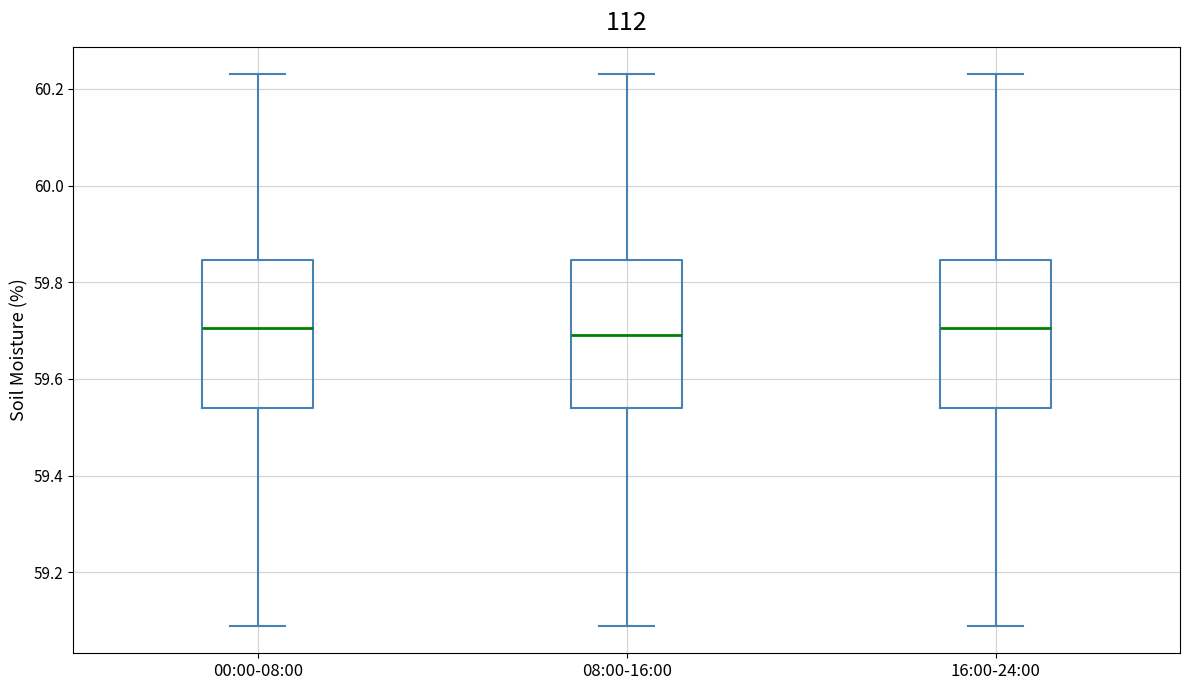

Where does the lower whisker of the box for 08:00-16:00 end on the y-axis? The values are not printed on the chart, so give them approximately, as read against the axis.

59.10